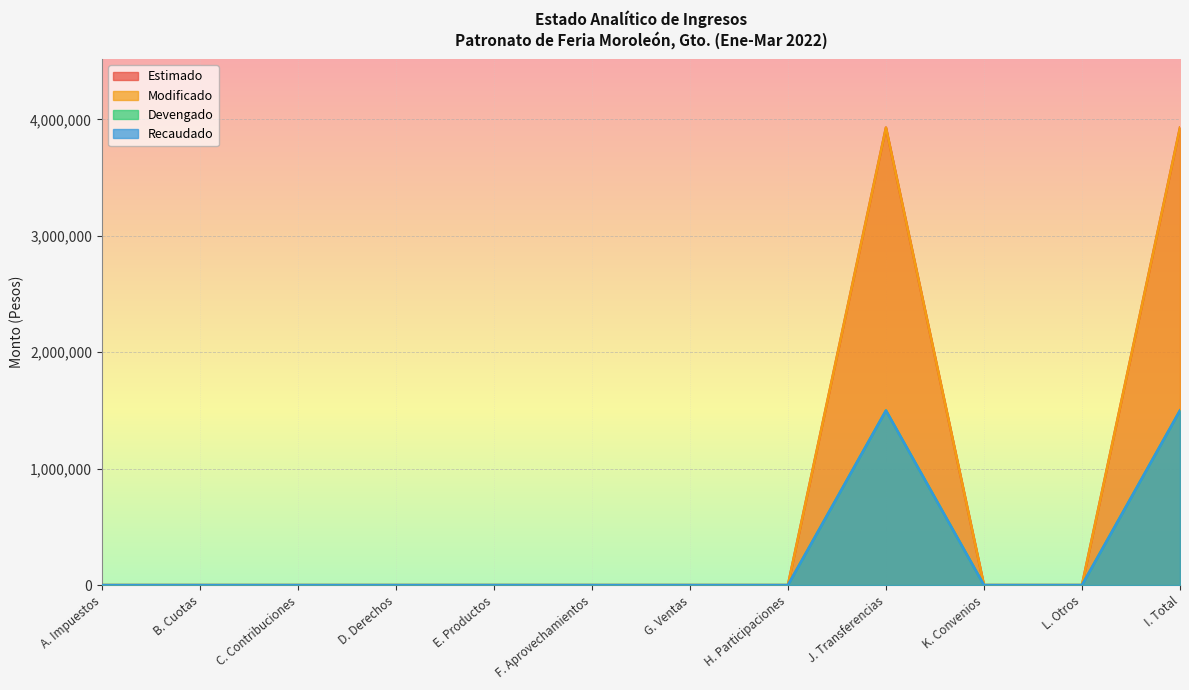

What is the sum of the Devengado values at L. Otros and E. Productos?

155.6